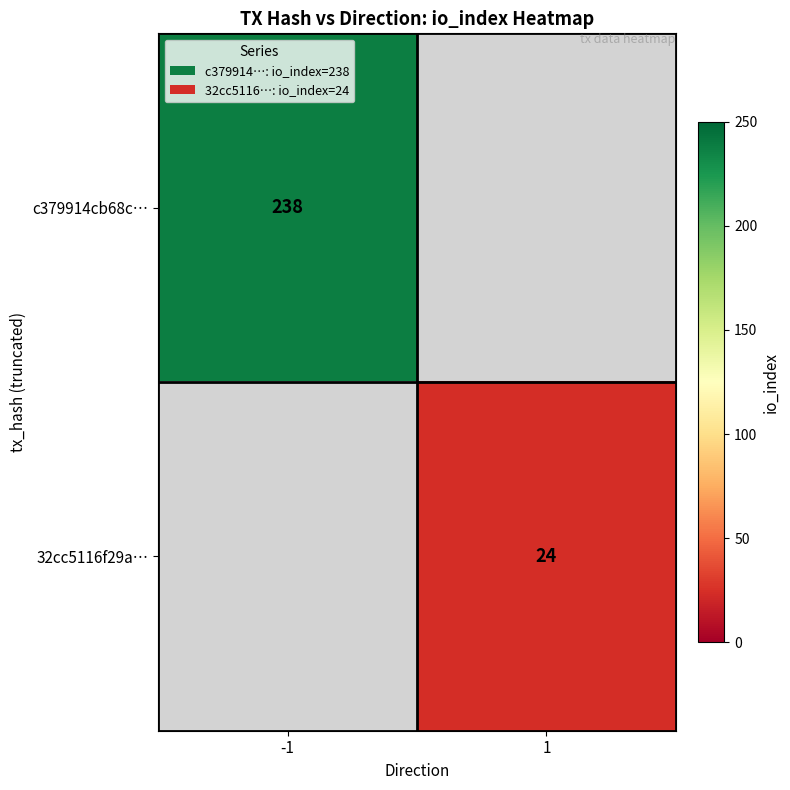

The value of c379914cb68c… at -1 is 323. True or false?

False